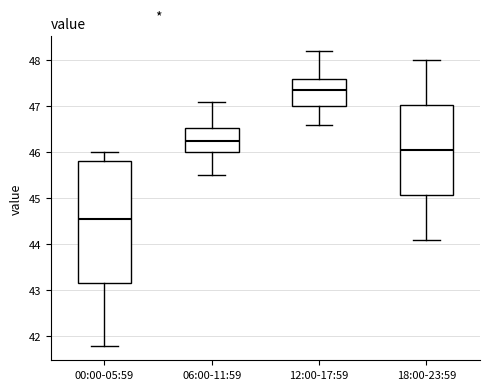

Comparing the boxes themselves (not the whiskers), which one is the tallest?

00:00-05:59